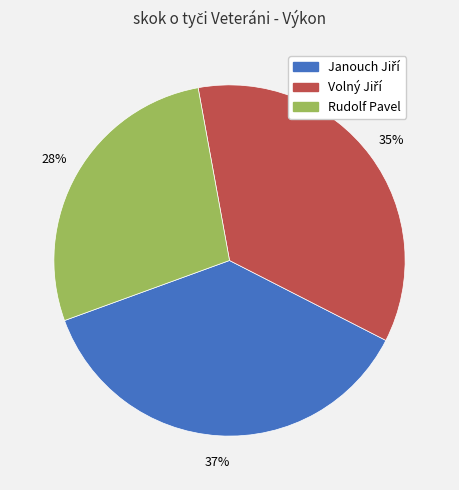

Is there any slice that represents more than half of the pie?

No